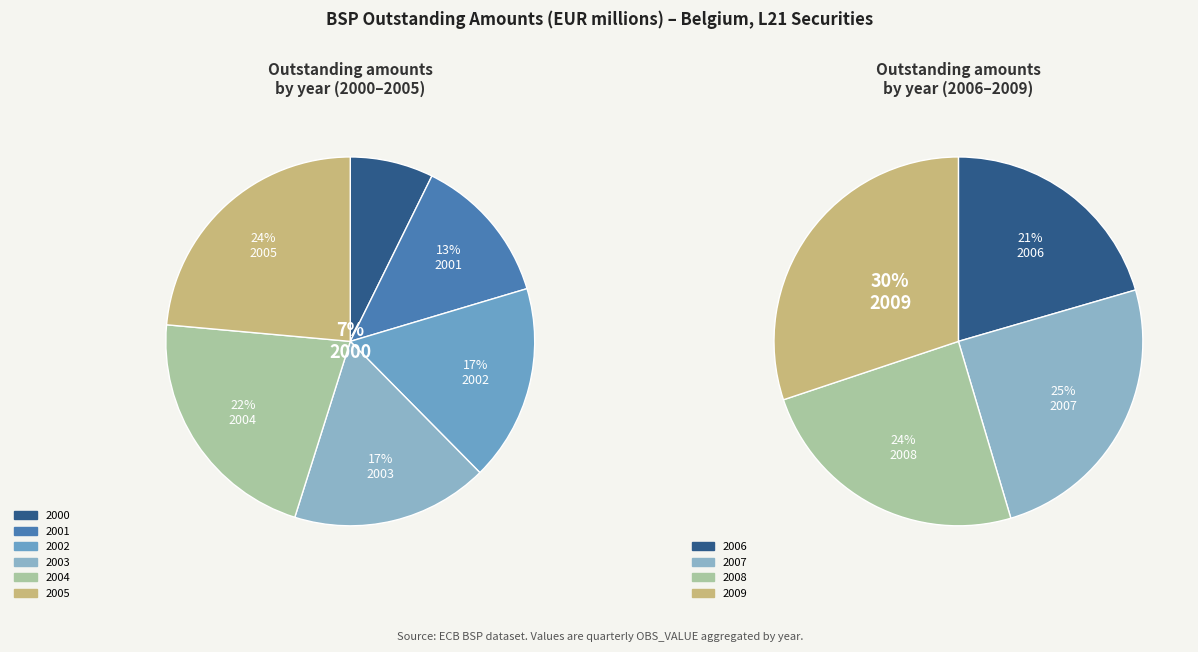

How many segments does this pie chart have?

4